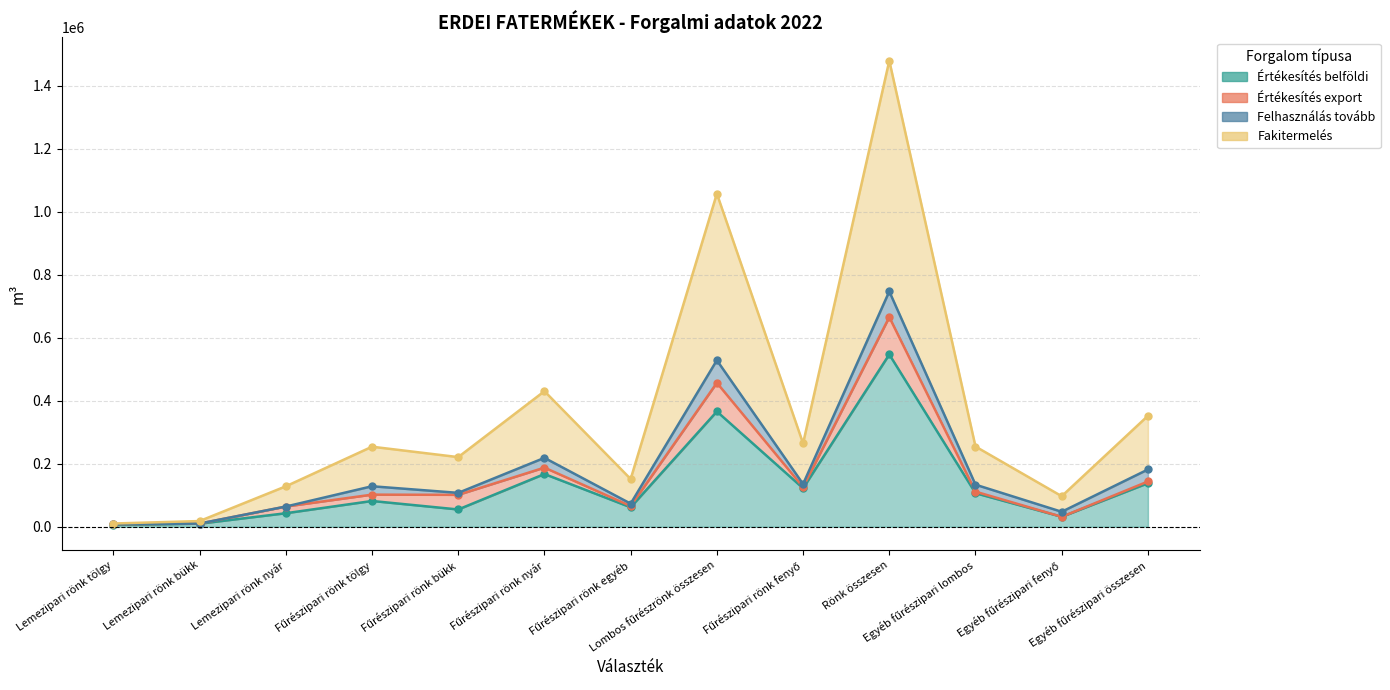

At which label does Fakitermelés first exceed 254126?

Fűrészipari rönk tölgy